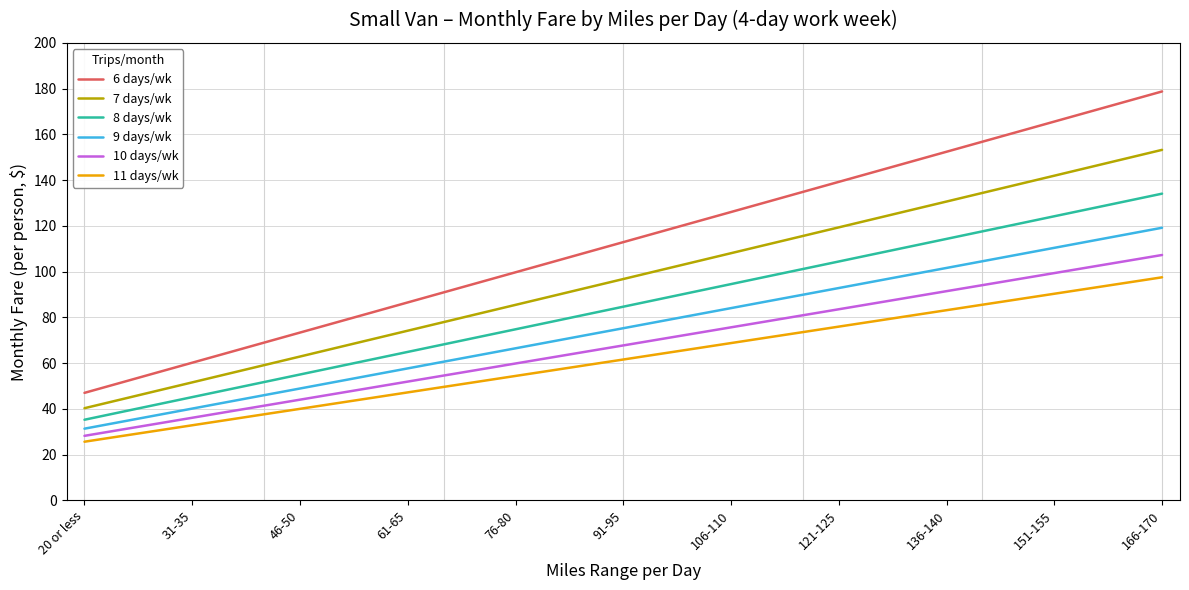

What is the difference between the second highest and minimum values in the 9 days/wk series?

84.9